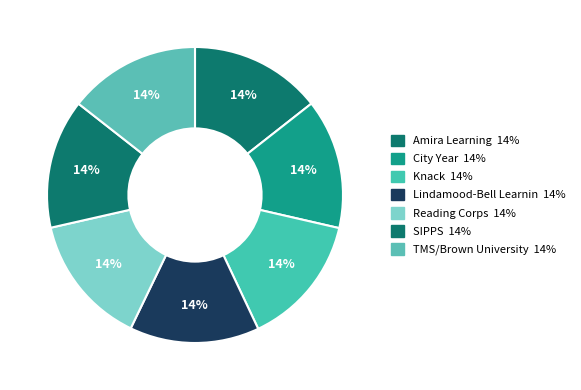

How many slices are in this pie chart?

7